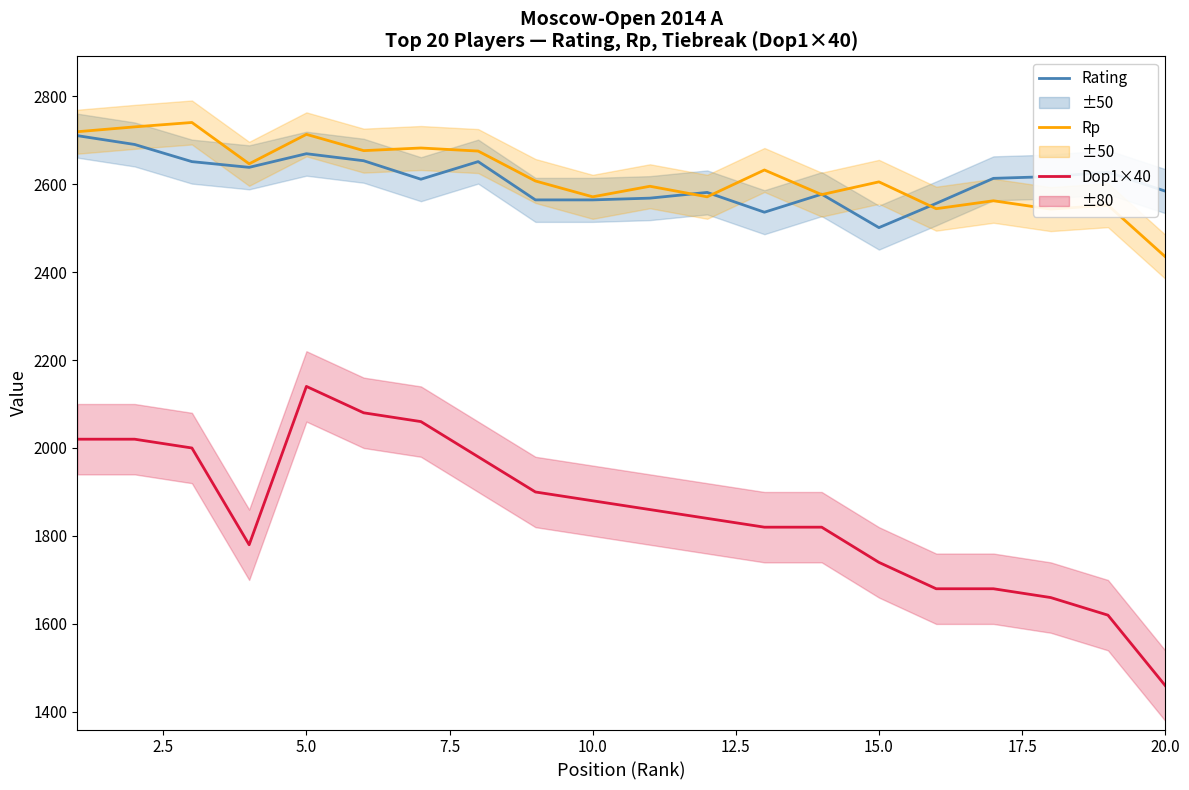

At how many categories does at least one series exceed 1766?

20